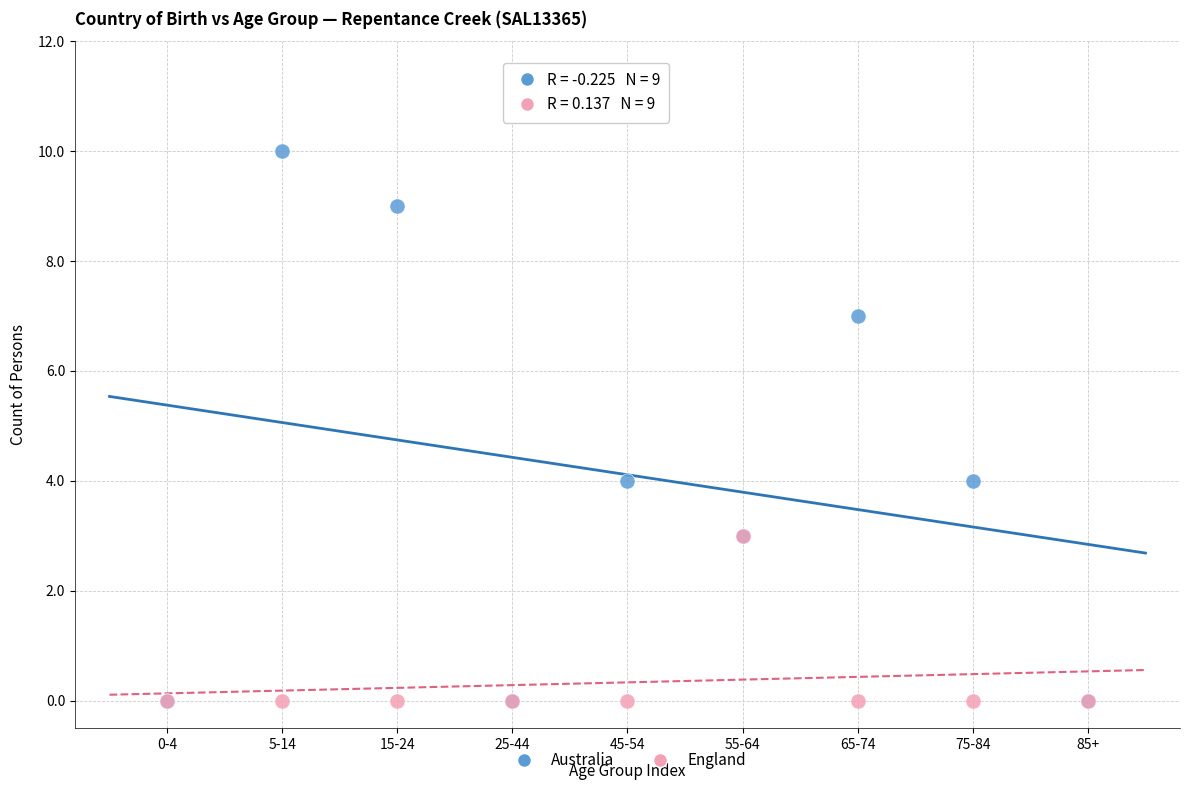

Which series contains the highest Y value?

Australia